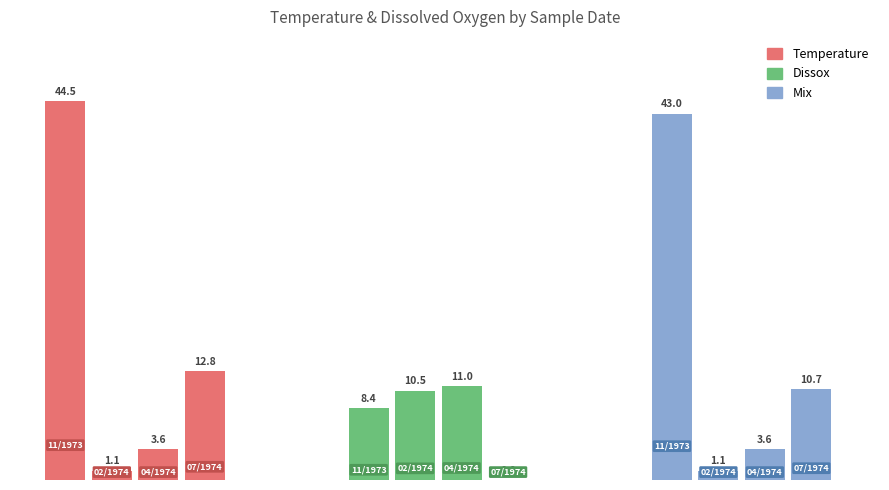

What is the greatest value displayed?

44.5